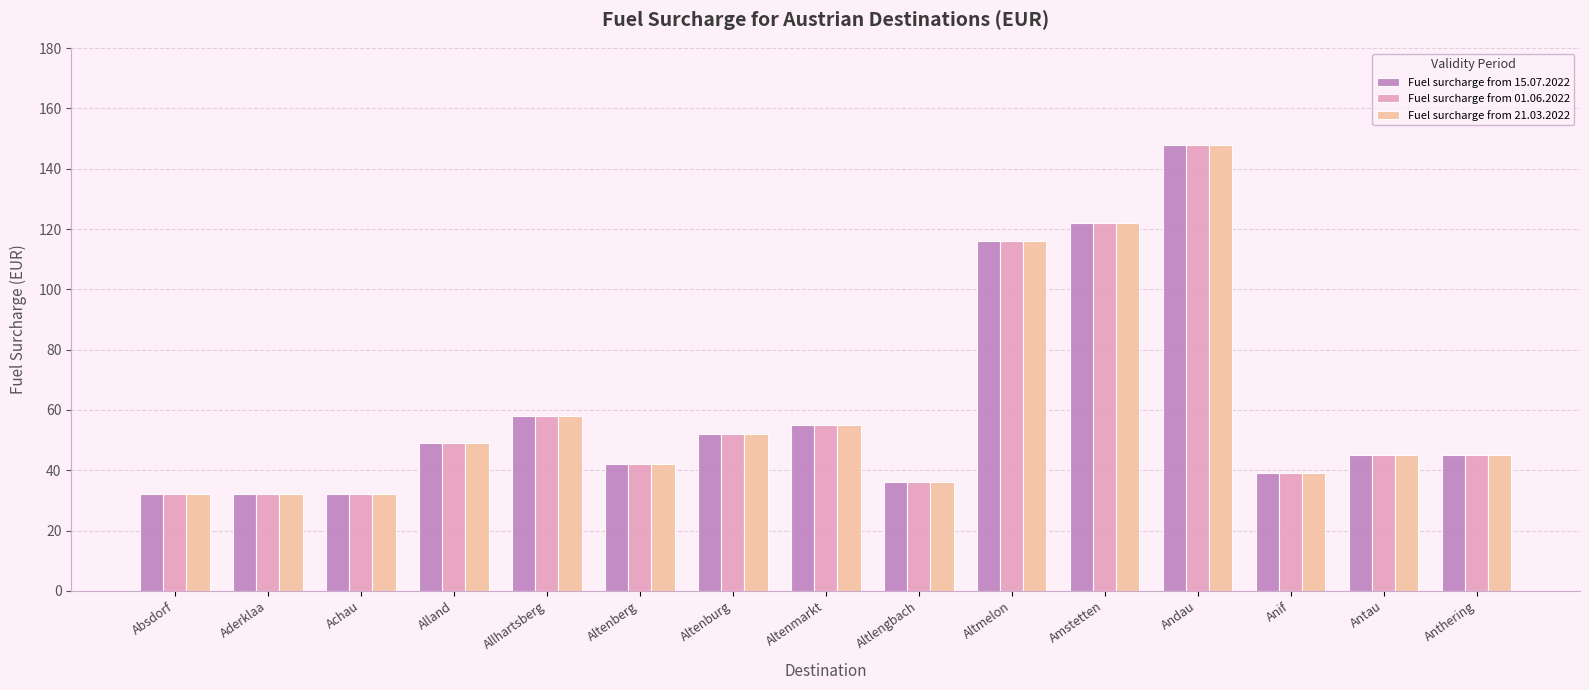

What is the greatest value displayed?

148